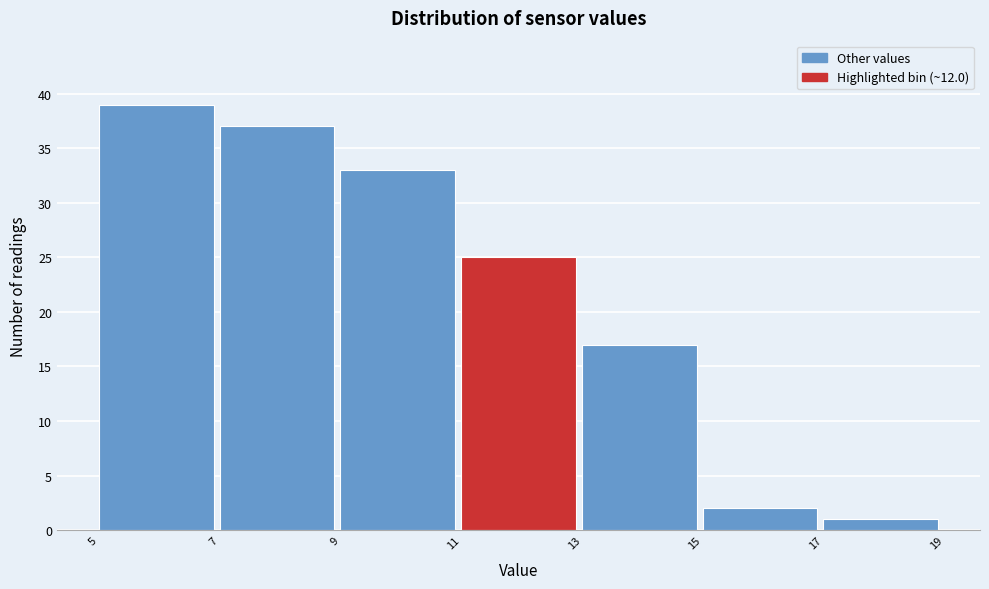

Reading left to right, transcribe this chart: for each bar, give the range it covers on the x-axis and its height. The values are not printed on the chart, so give them approximately, as read against the axis.

5 to 7: 39
7 to 9: 37
9 to 11: 33
11 to 13: 25
13 to 15: 17
15 to 17: 2
17 to 19: 1